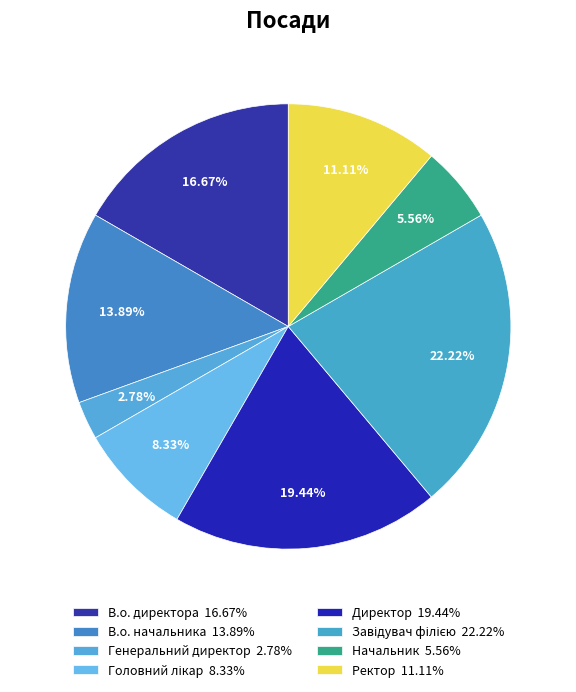

Which category has the smallest portion of the pie?

Генеральний директор